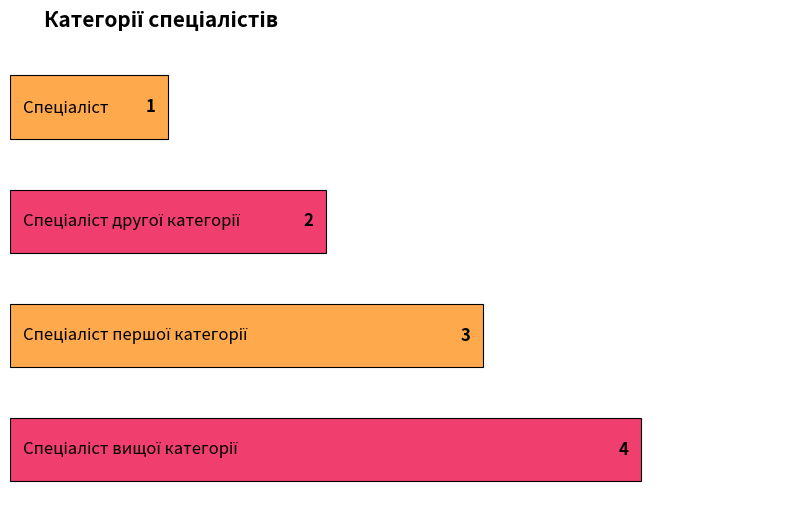

How many values are between 2 and 4?

3